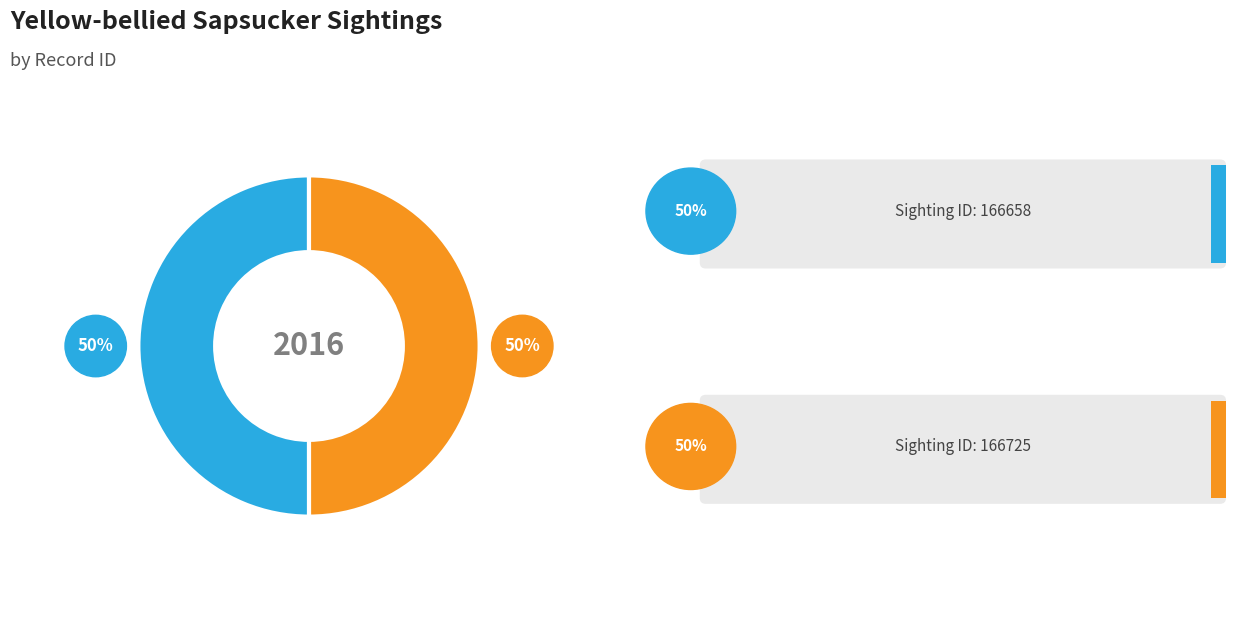

To the nearest percent, what is the average slice percentage?

50%